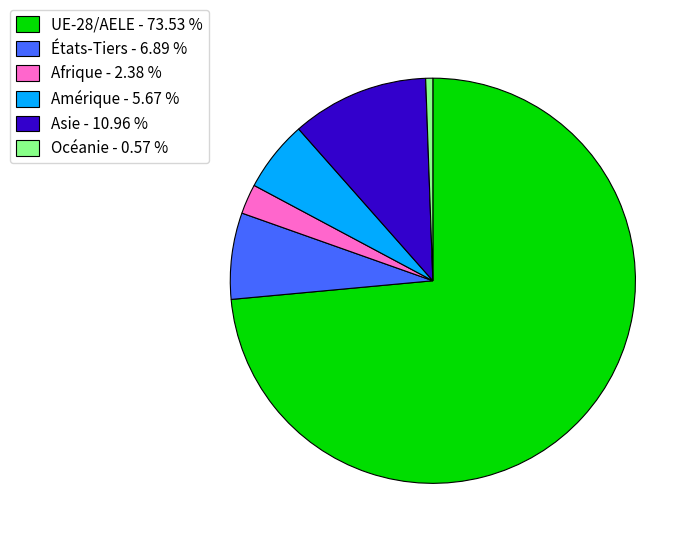

Do Asie - 10.96 % and UE-28/AELE - 73.53 % together represent more than half of the pie?

Yes